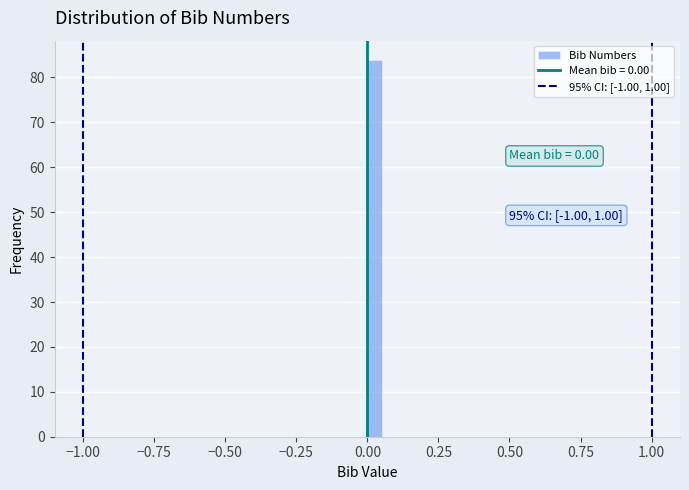

Around what value on the x-axis is the tallest bar? Give the approximate position of its centre, as read against the axis.

0.05